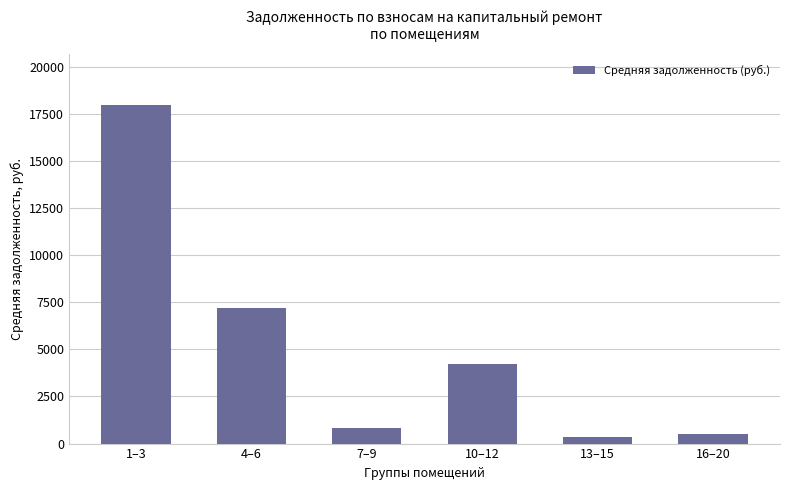

Are the bars grouped side by side (vs. stacked)?

No